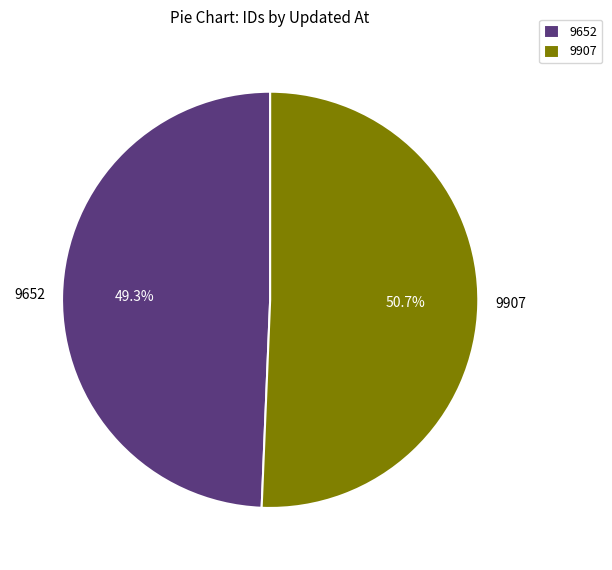

Which has a higher value, 9907 or 9652?

9907